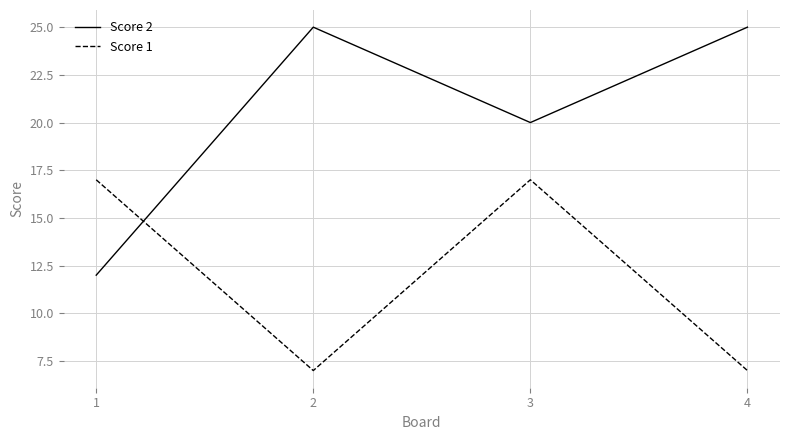

What is the lowest value of the Score 1 series?

7